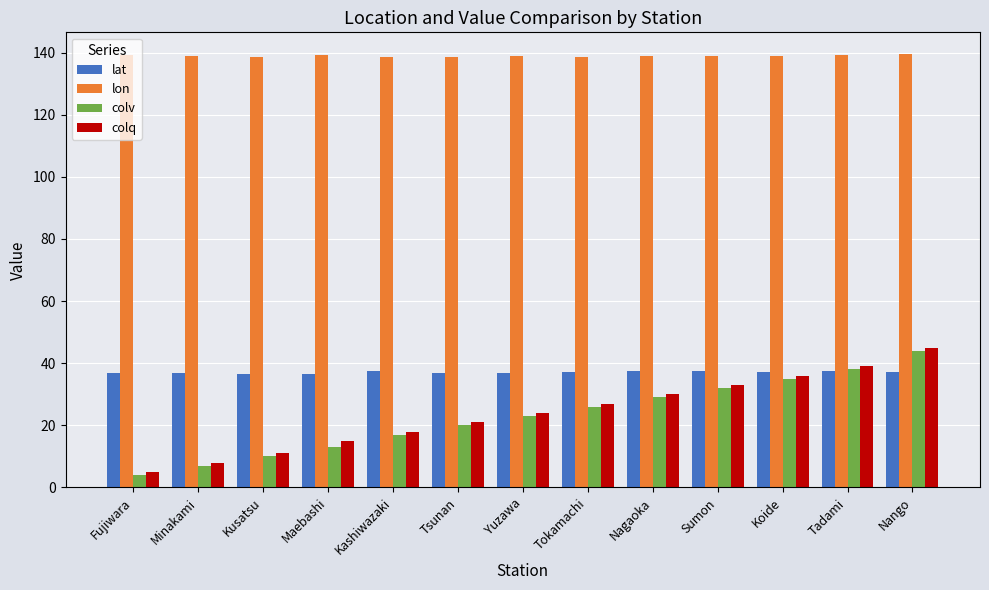

What is the total value across all series at Kashiwazaki?

210.9